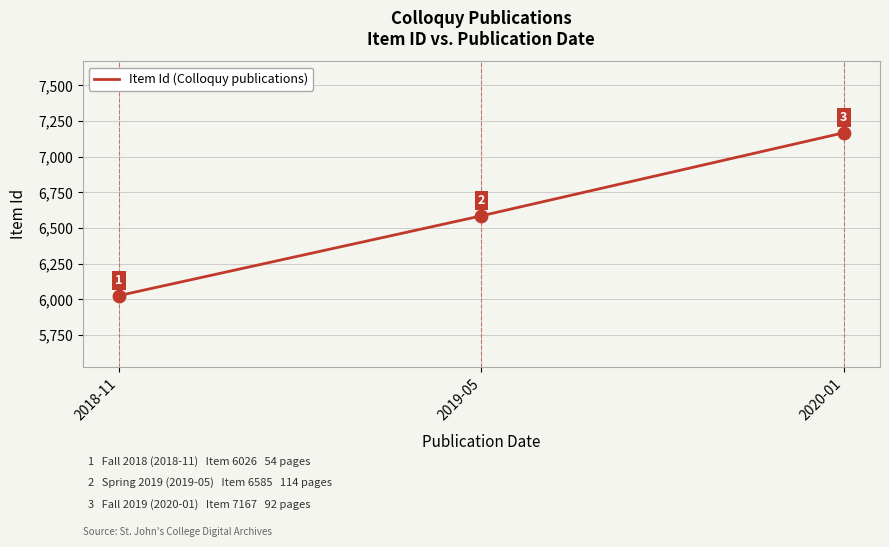

What is the ratio of the value at 2018-11 to the value at 2020-01?

0.8